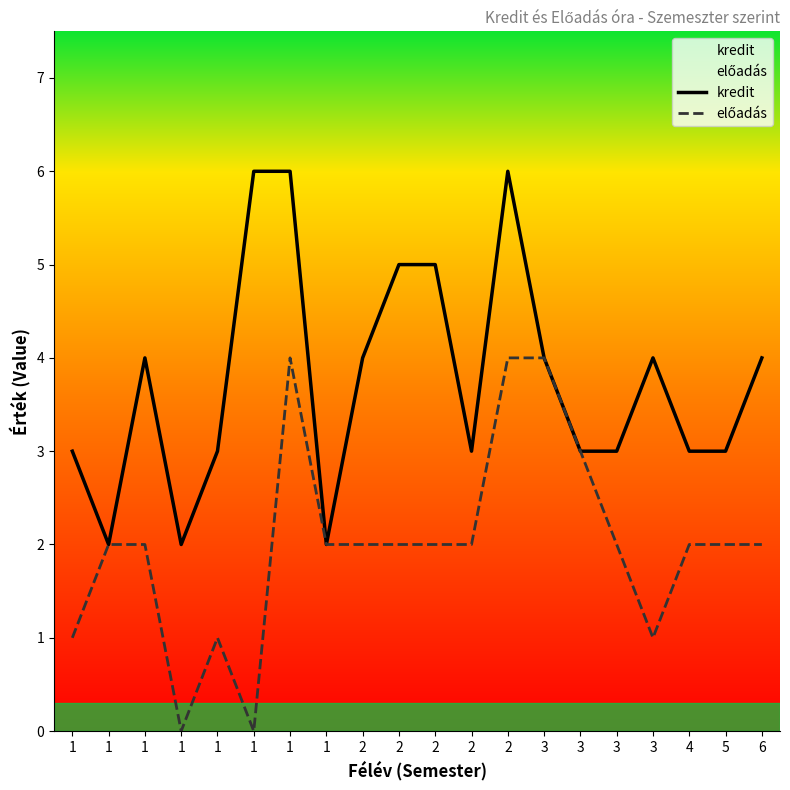

How many data points in előadás are less than 2?

5